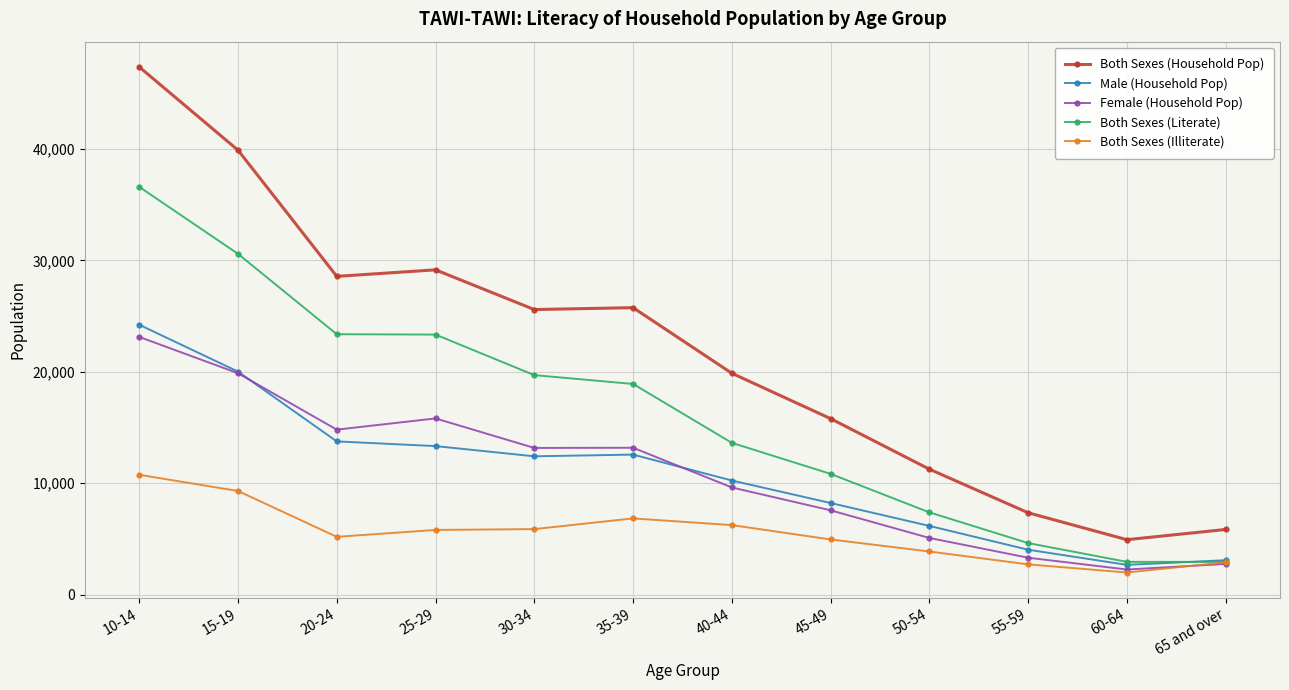

At which category is the sum across all series the highest?

10-14